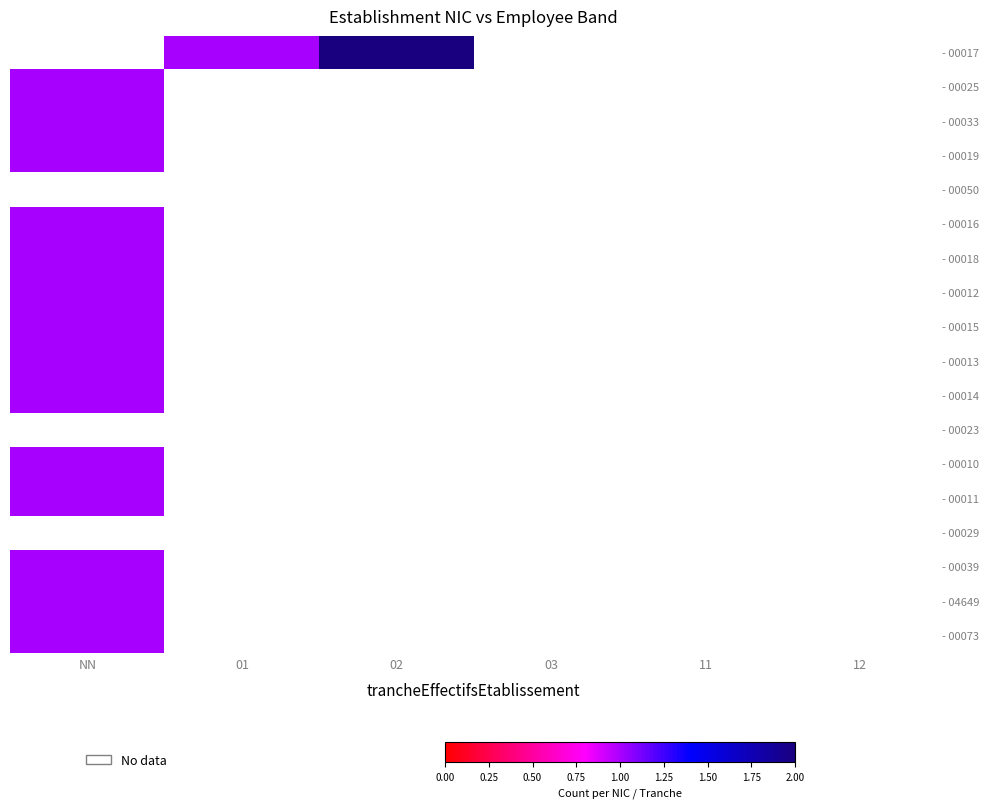

List the labels in order of - 00025 value, largest first.

NN, 01, 02, 03, 11, 12